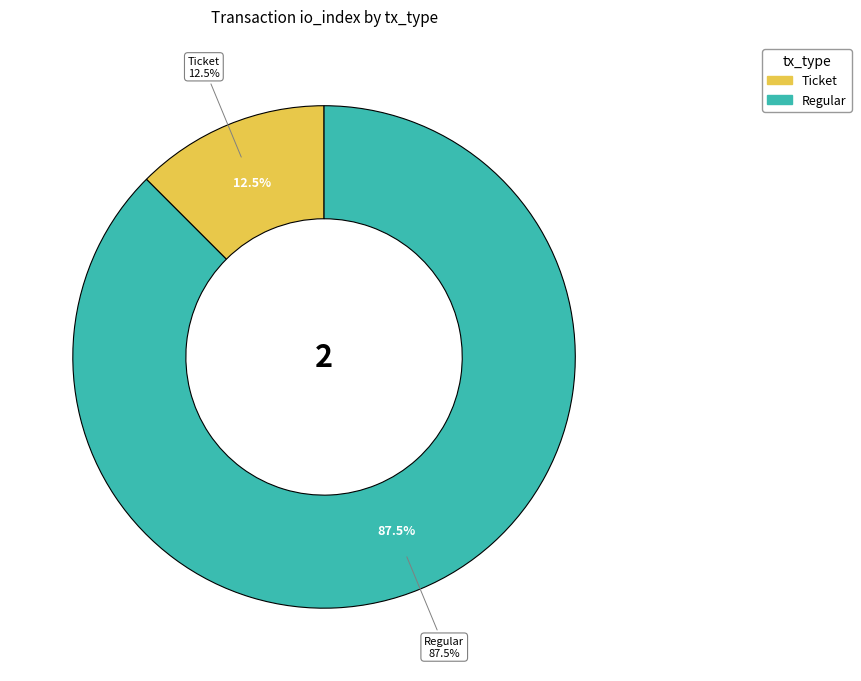

Combined, what portion of the pie is Regular and Ticket?

100.0%